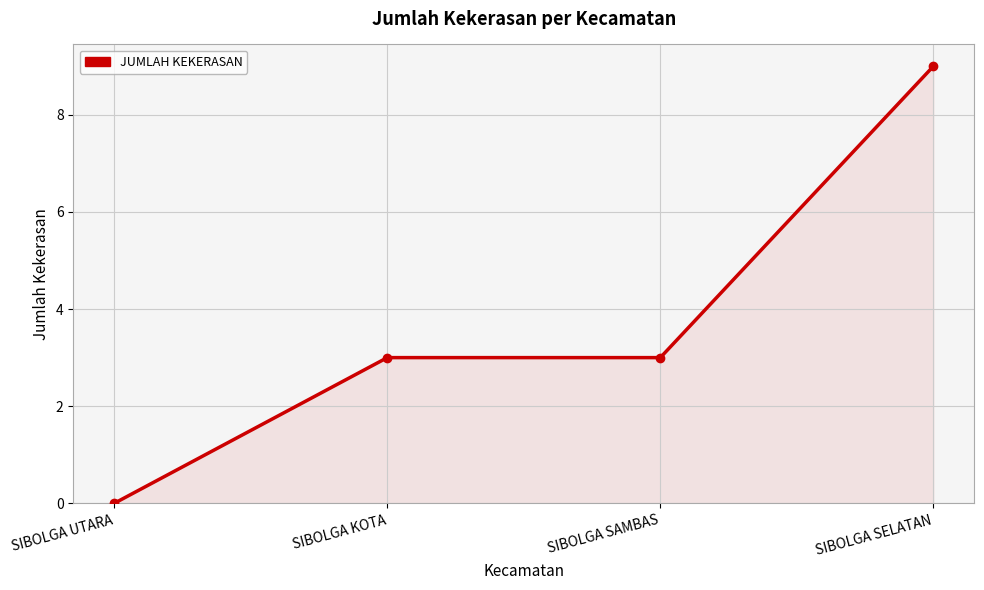

The chart shows a value of 5 at SIBOLGA SAMBAS. True or false?

False